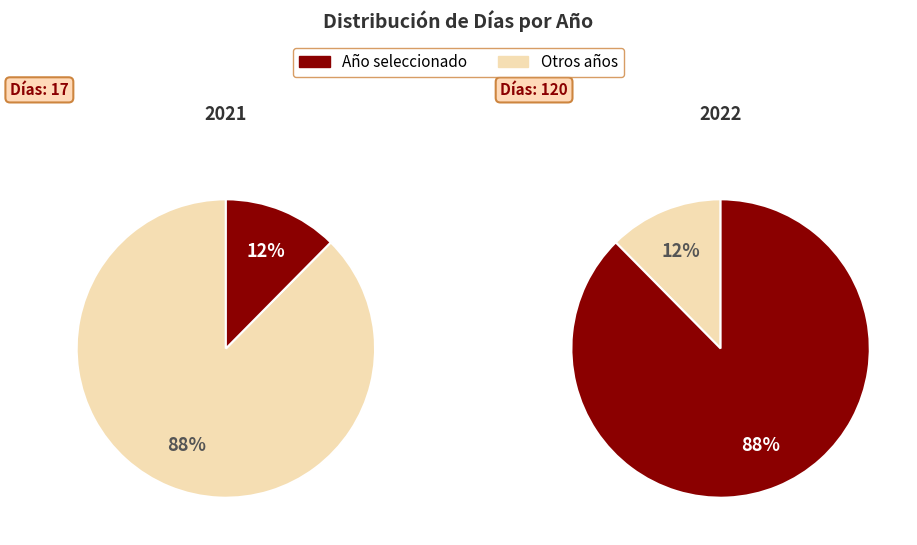

Which category has the smallest portion of the pie?

2021